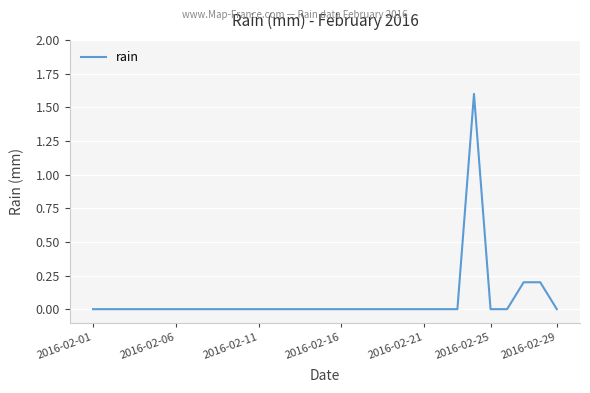

What is the difference between the maximum and minimum values?

1.6